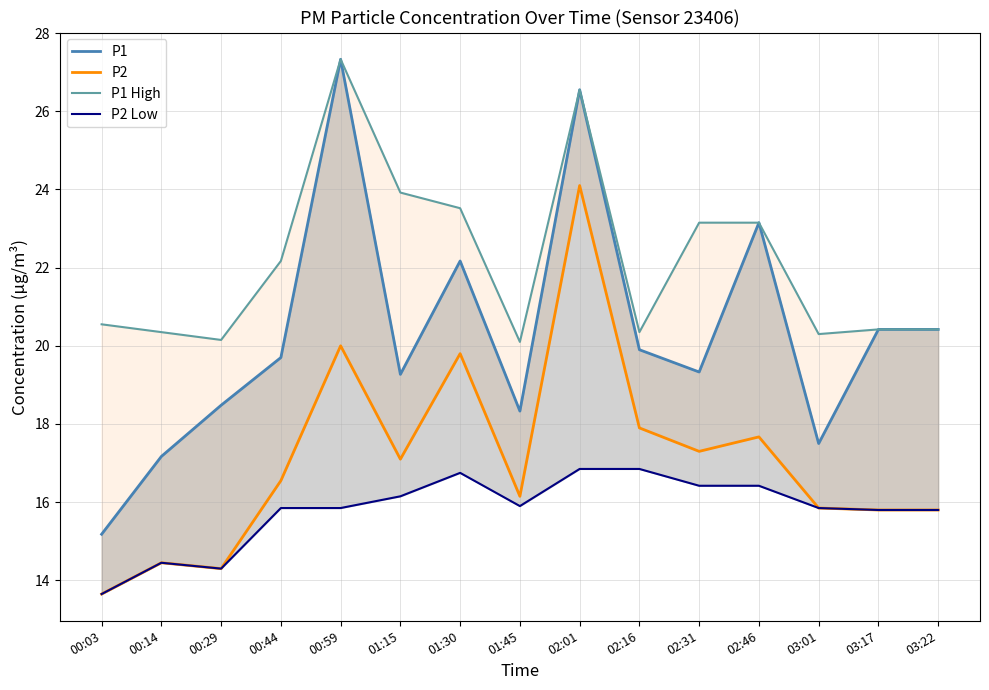

At which label is P2 Low closest to 15?

00:14